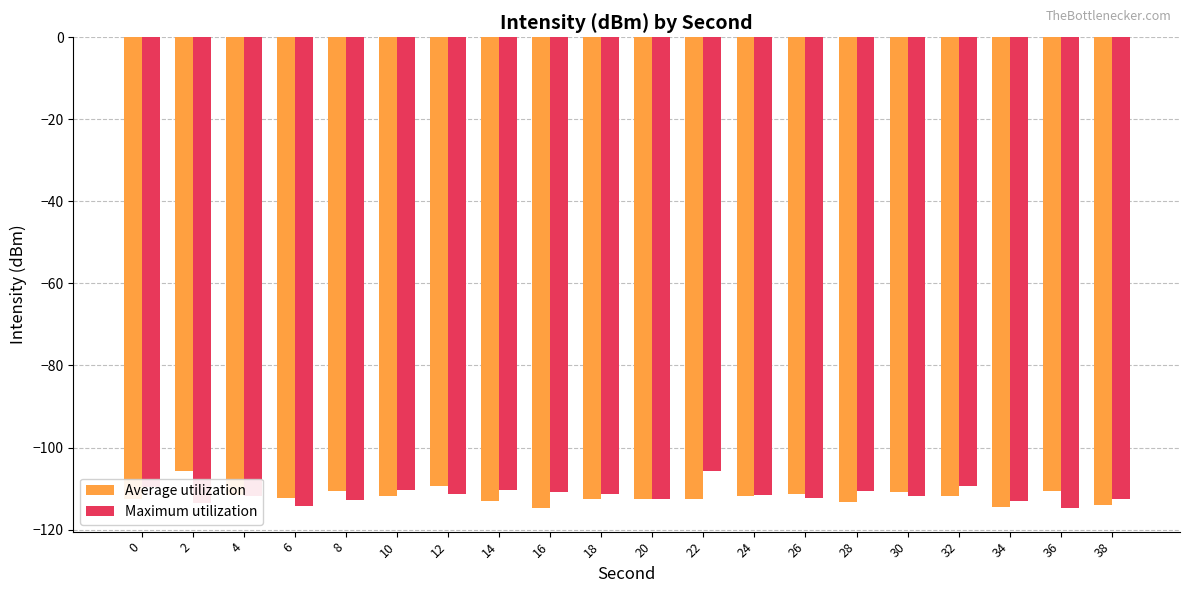

What is the maximum value shown in the chart?

-105.8